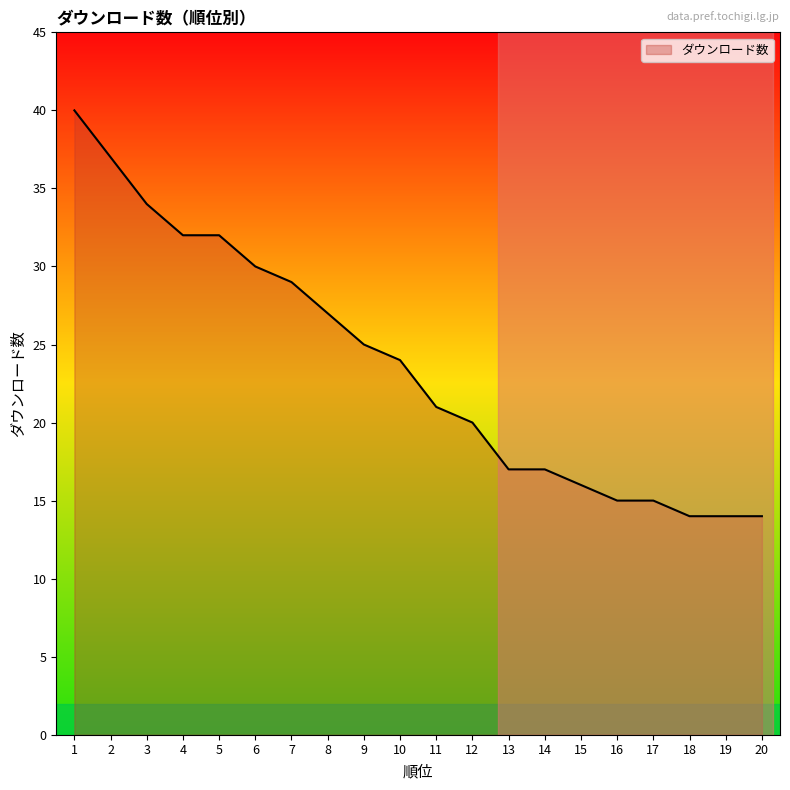

Does the chart have visible grid lines?

No